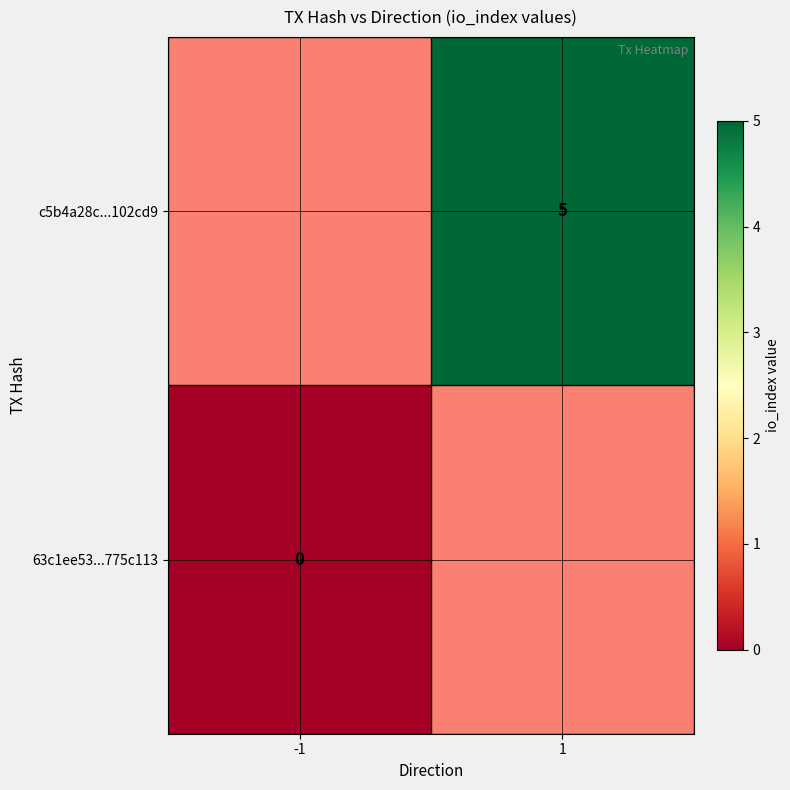

What is the maximum value shown in the chart?

5.0